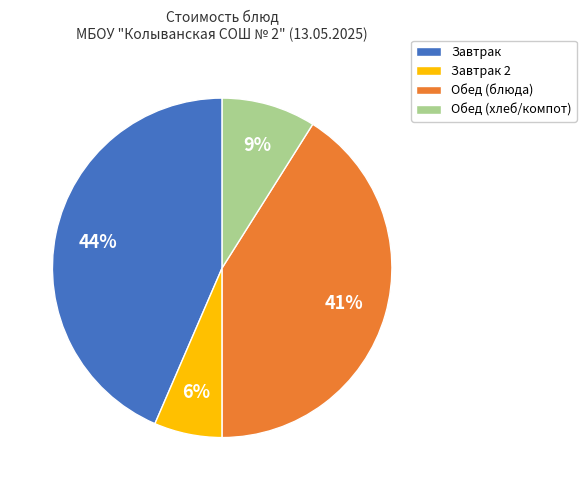

How many segments does this pie chart have?

4